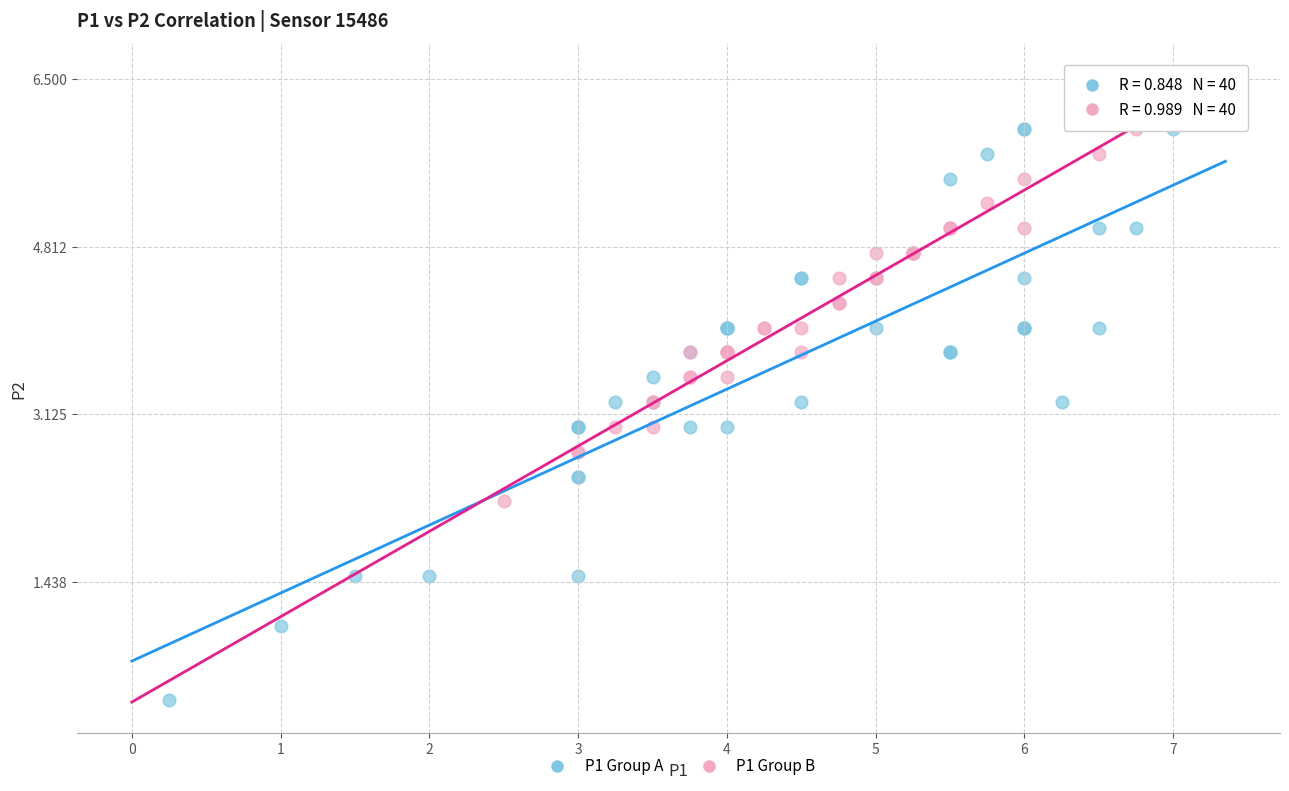

Which series contains the lowest Y value?

P1 Group A